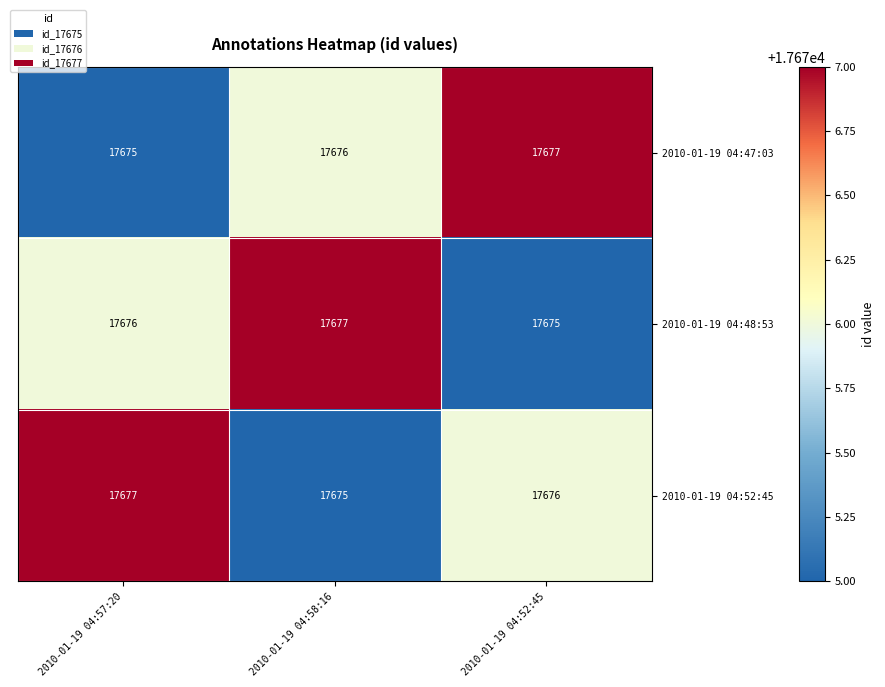

What is the total value across all series at 2010-01-19 04:52:45?

53028